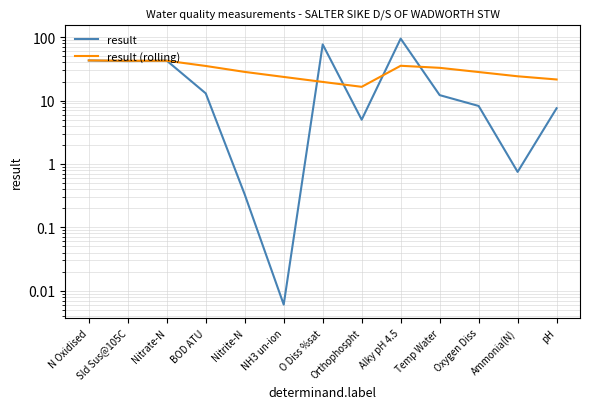

How many categories are shown in the chart?

13